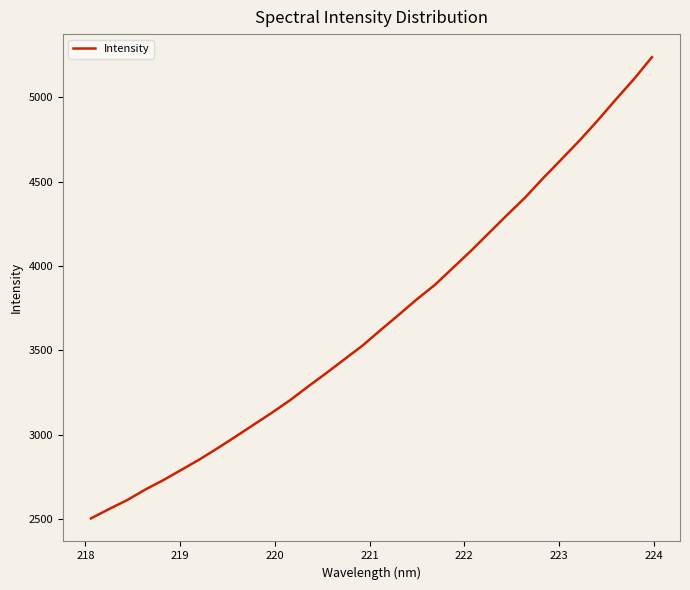

What is the average value?

3680.6